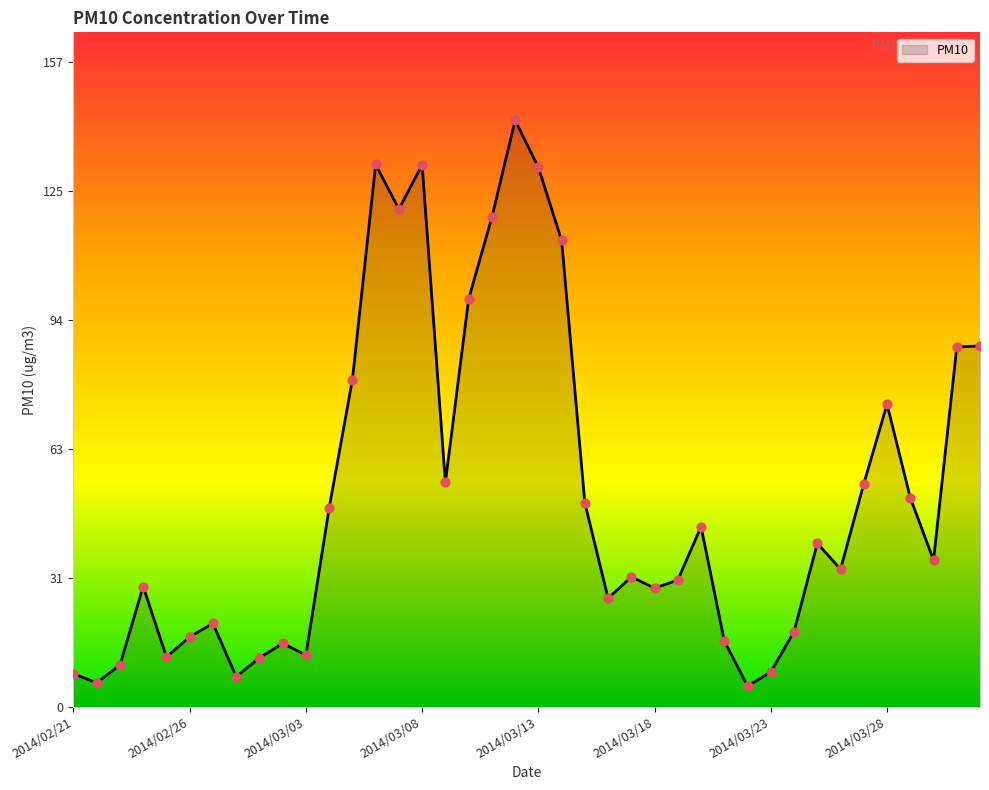

What is the difference between the maximum and minimum values?

137.4